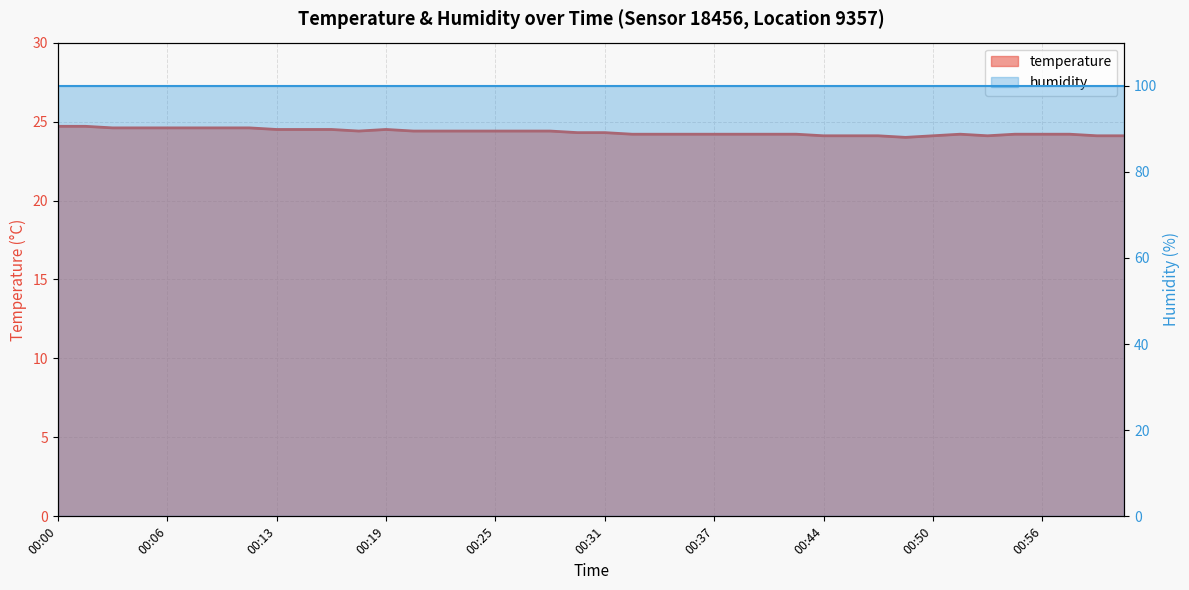

What is the label of the 16th point from the right?

00:37